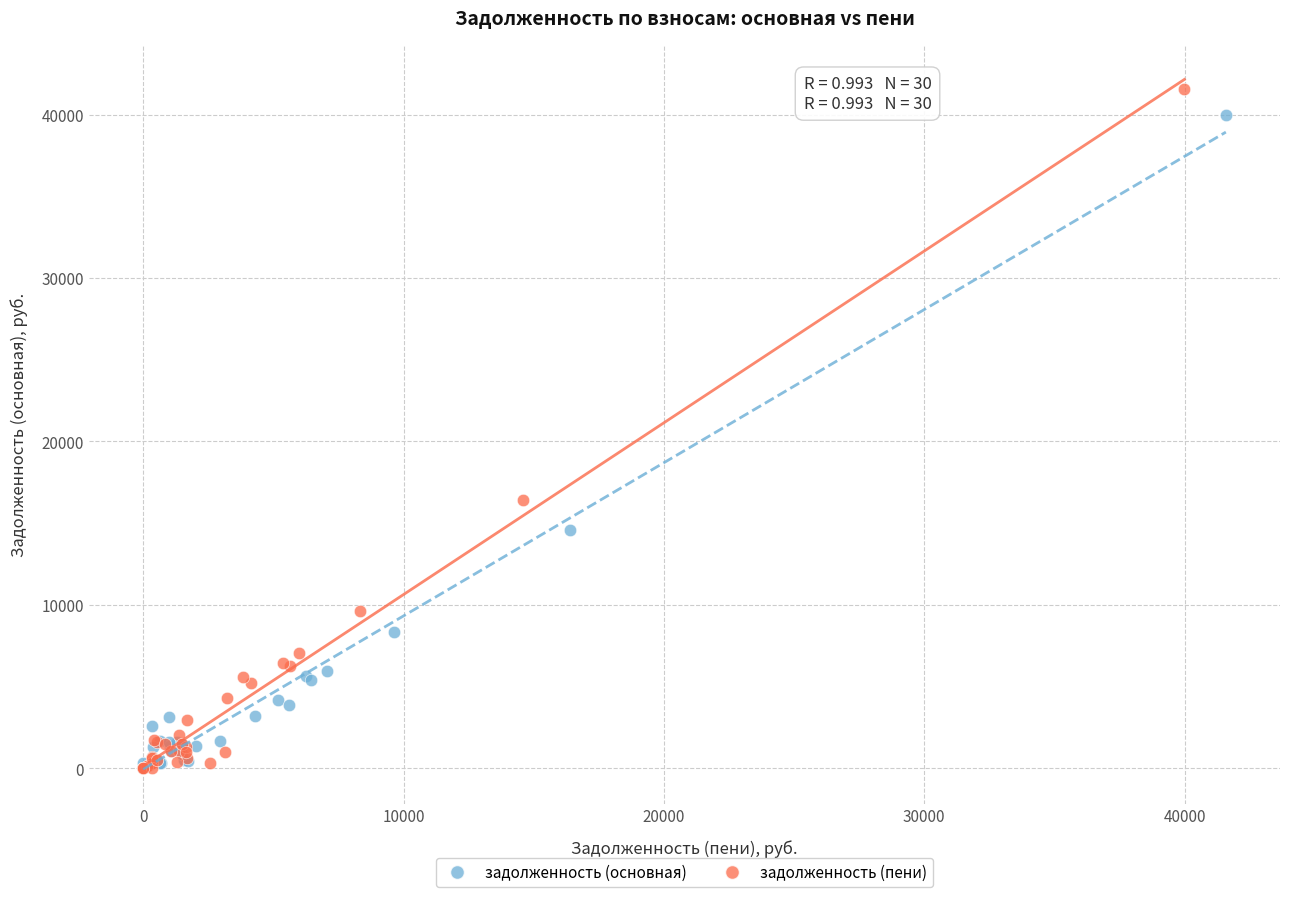

What are all the series names shown in the legend?

задолженность (основная), задолженность (пени)